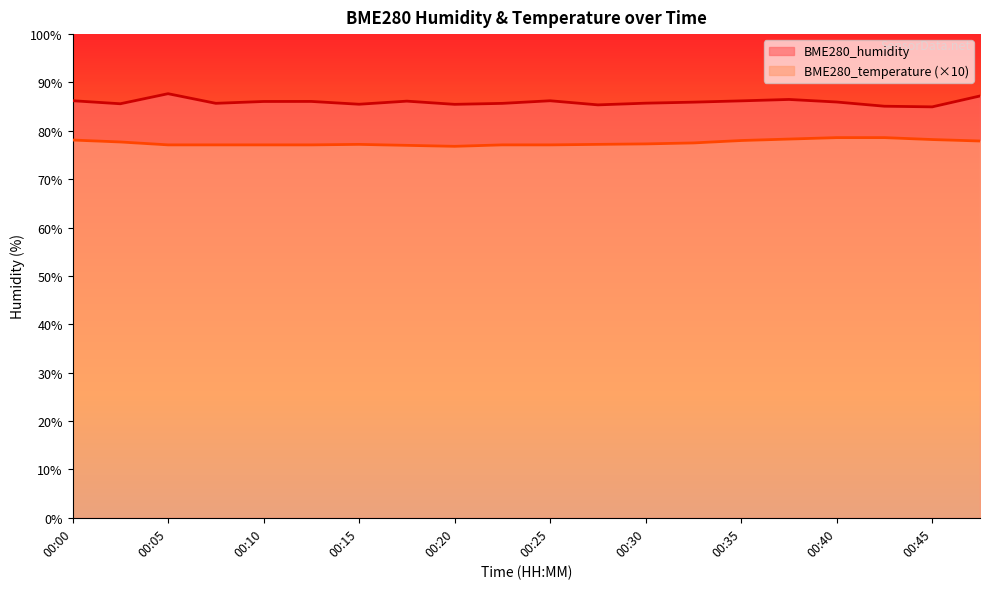

The BME280_humidity series shows 40.6 at 00:25. True or false?

False